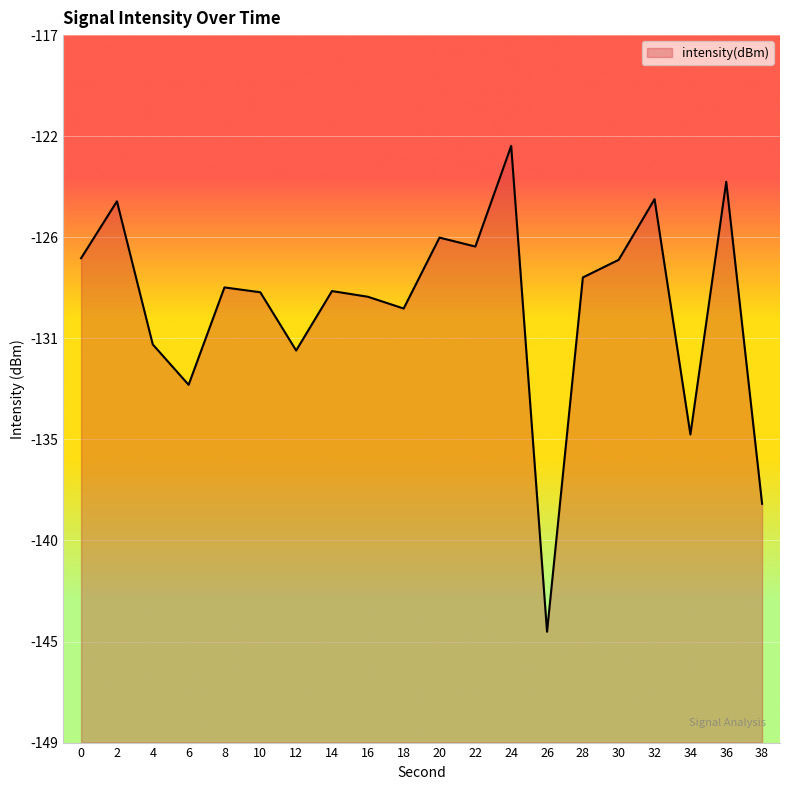

What is the greatest value displayed?

-122.2